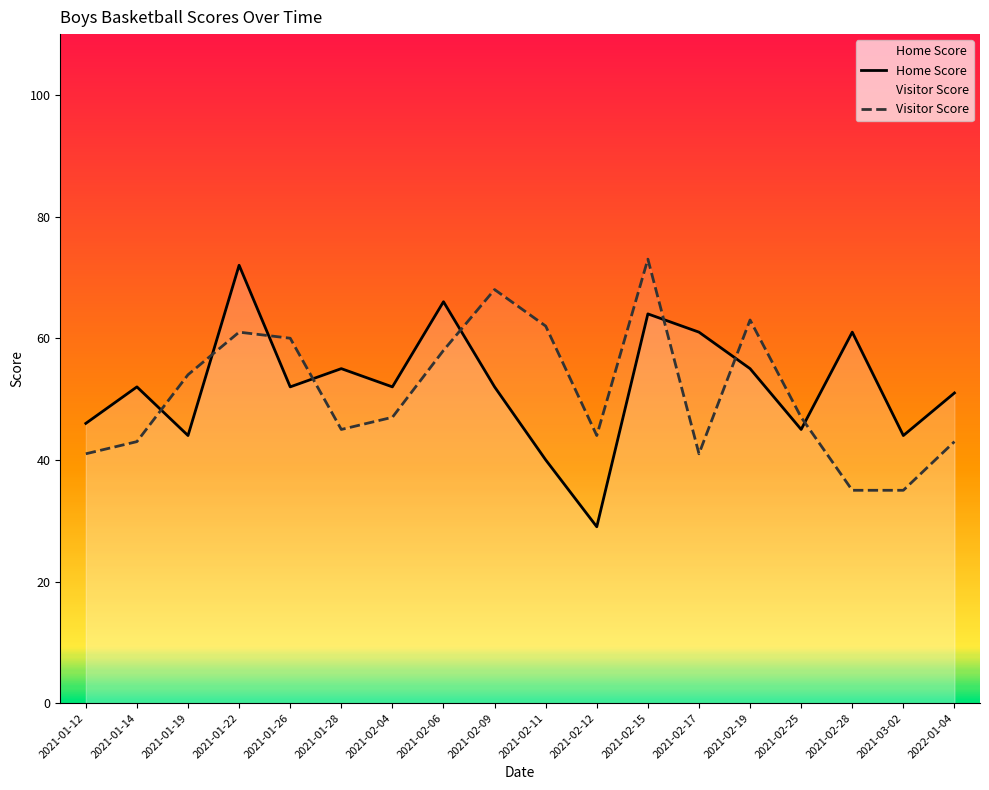

What is the average value of the Visitor Score series?

51